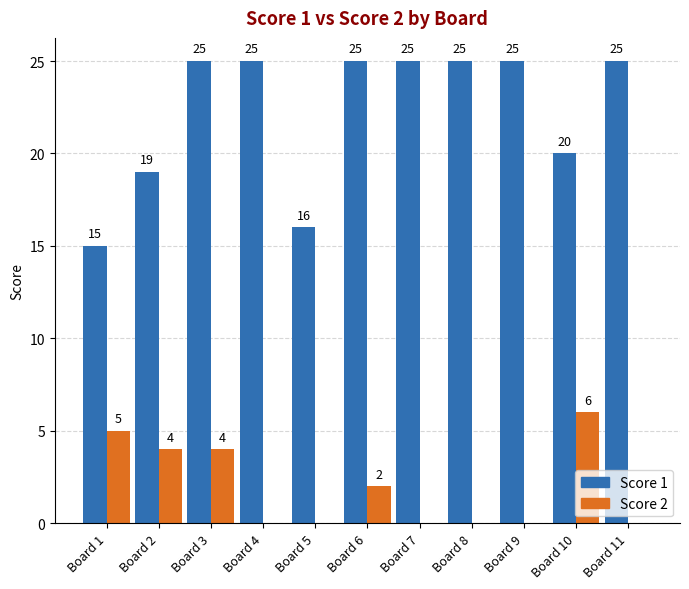

What is the maximum value shown in the chart?

25